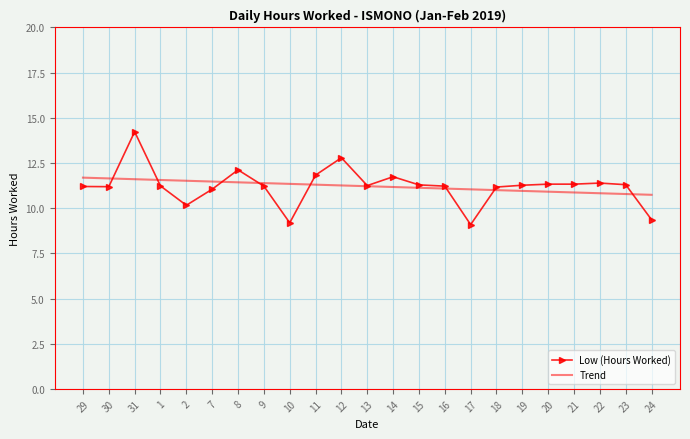

Read the Low (Hours Worked) value at 16.

11.2